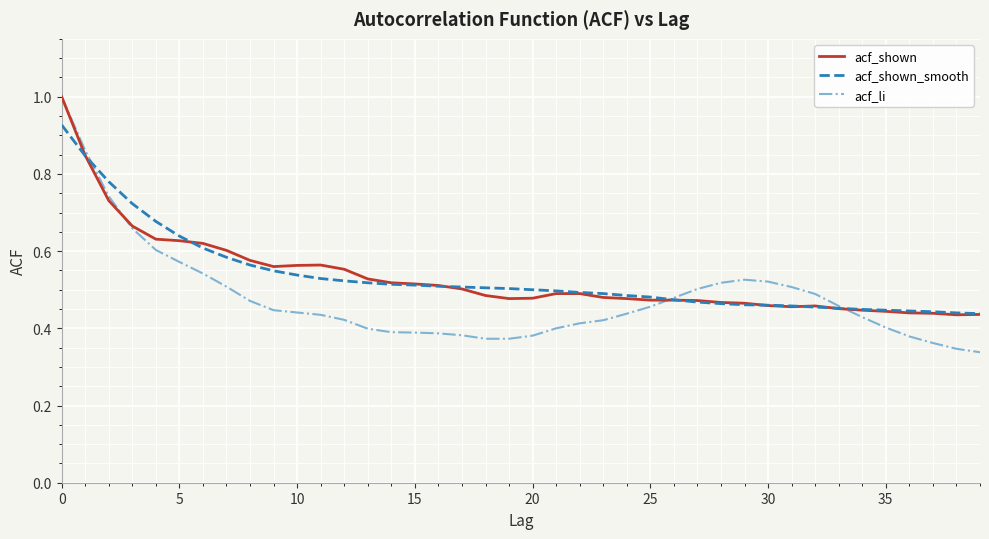

Which series has the widest spread of values?

acf_li